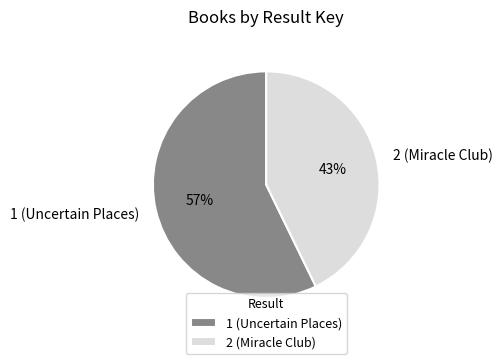

True or false: 1 (Uncertain Places) accounts for 69% of the total.

False